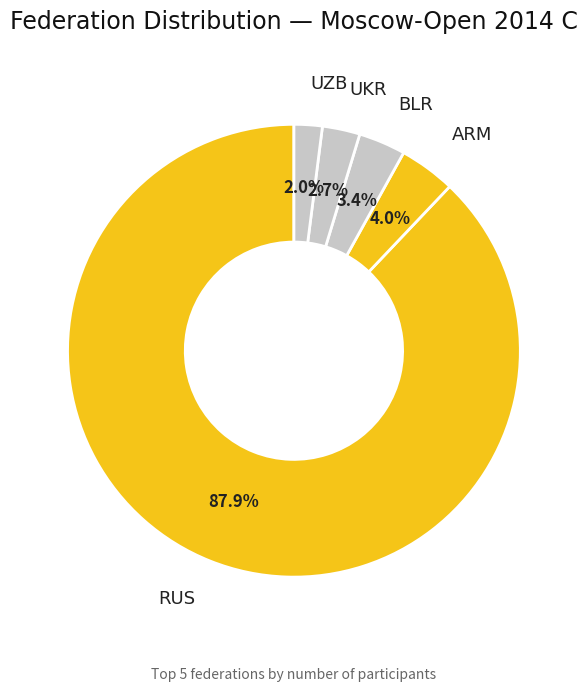

Count the number of slices in the pie.

5